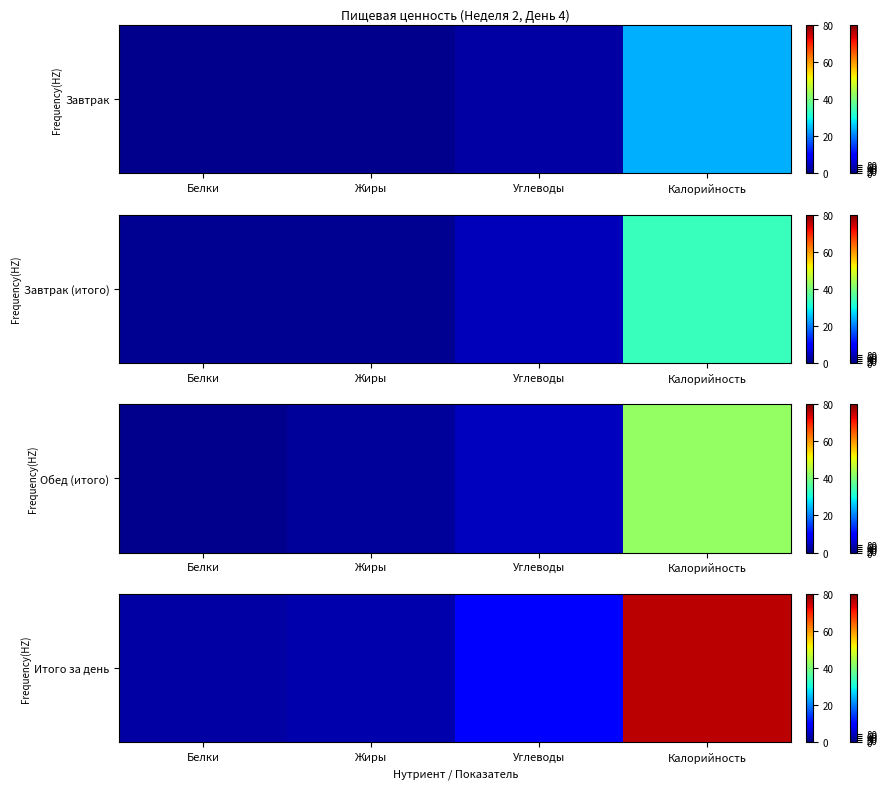

Is it true that the value at Калорийность is 20.7?

False